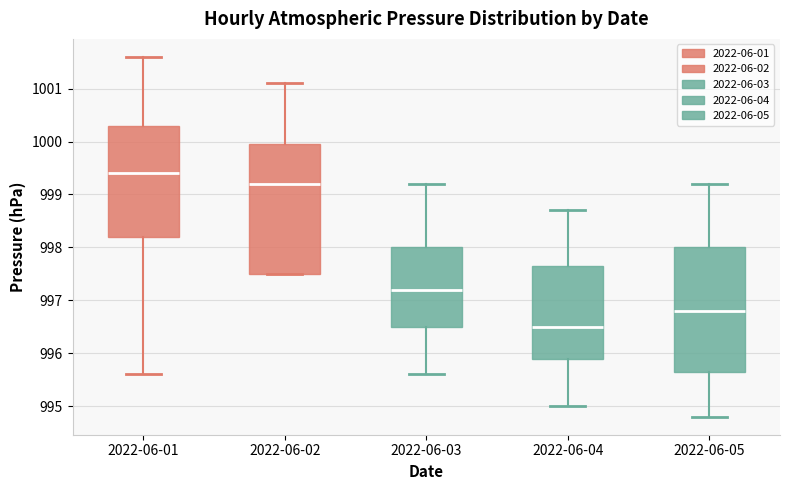

Which box is the tallest, from its lower edge to its upper edge?

2022-06-02